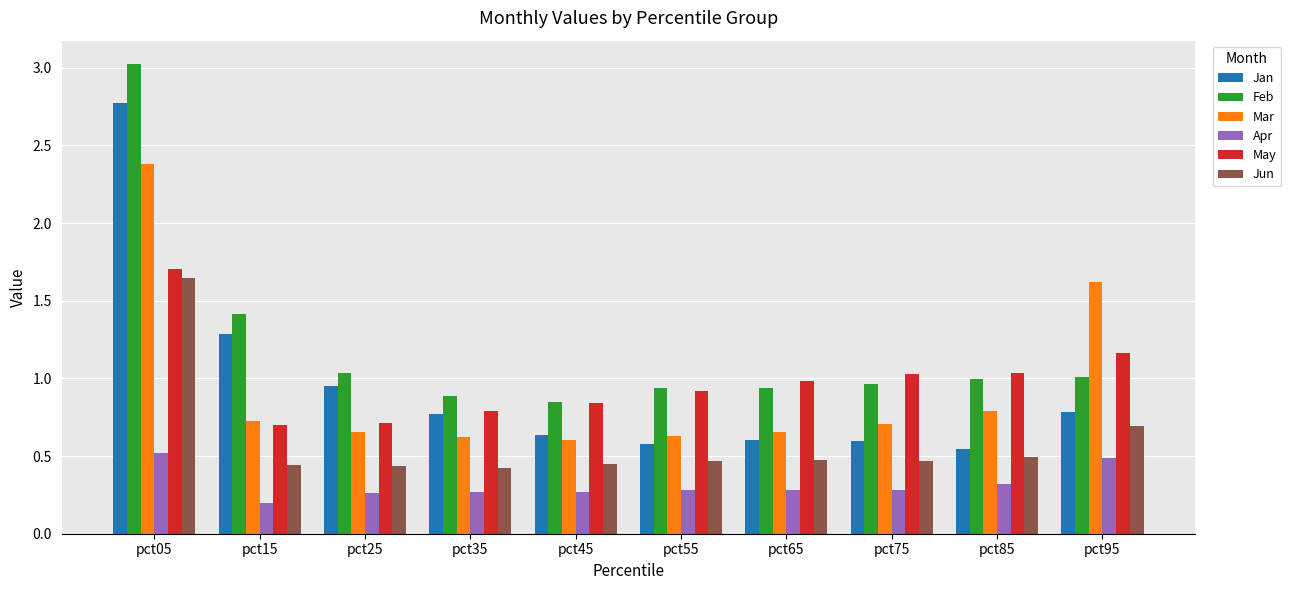

At which label does Jun reach its peak?

pct05